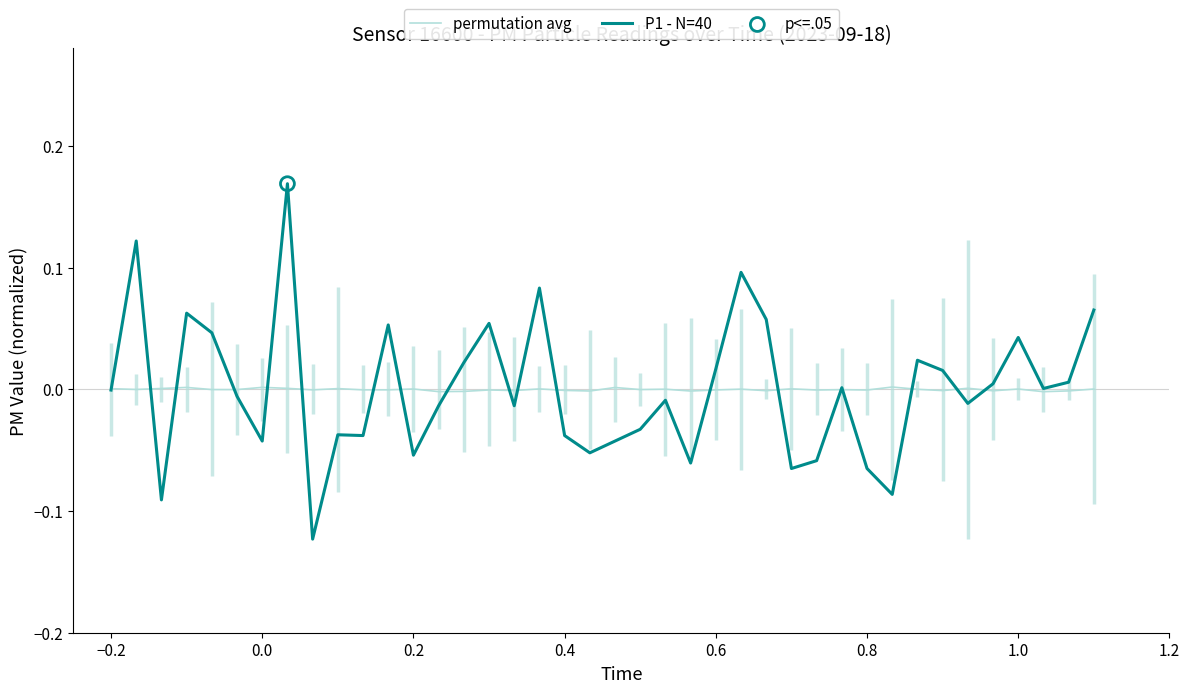

Is it true that permutation avg equals 0.0 at −0.2?

True